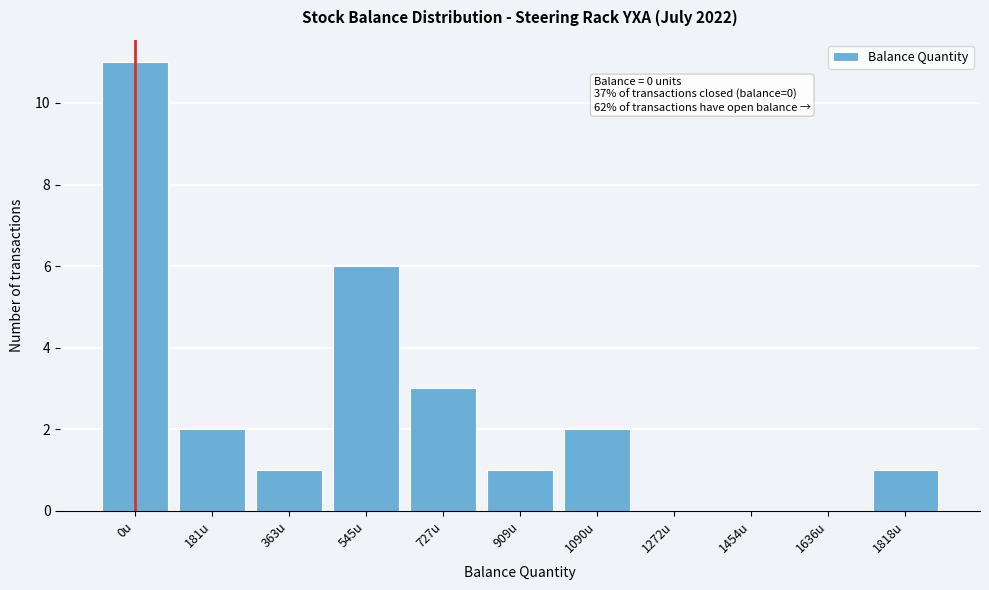

Reading left to right, extract all data points from this chart.

0u=11	181u=2	363u=1	545u=6	727u=3	909u=1	1090u=2	1272u=0	1454u=0	1636u=0	1818u=1